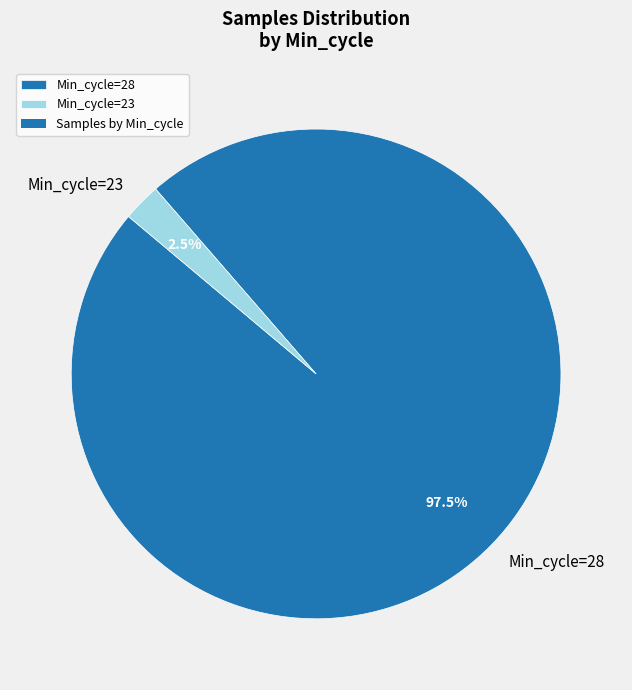

Which slice is the smallest?

Min_cycle=23